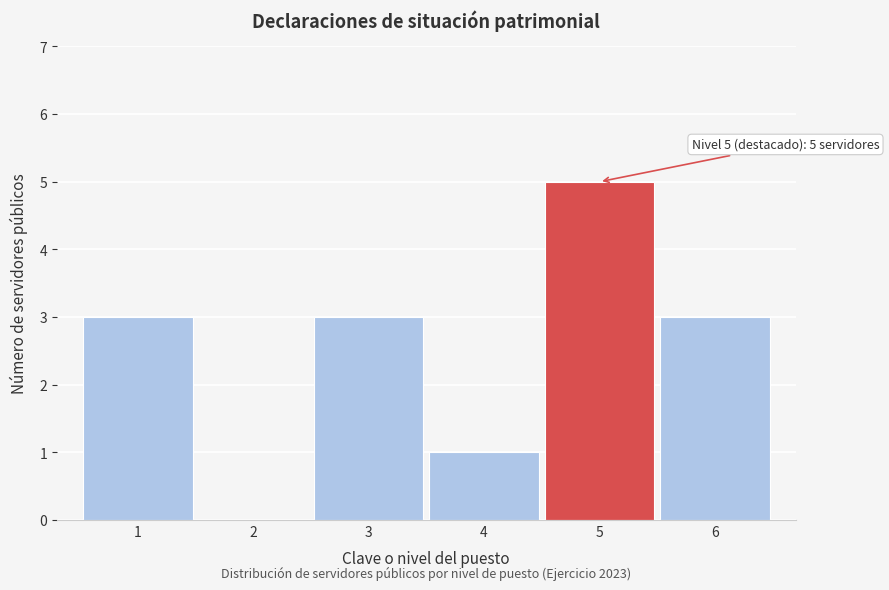

Reading left to right, what are all the values shown in this chart?

1=3	2=0	3=3	4=1	5=5	6=3